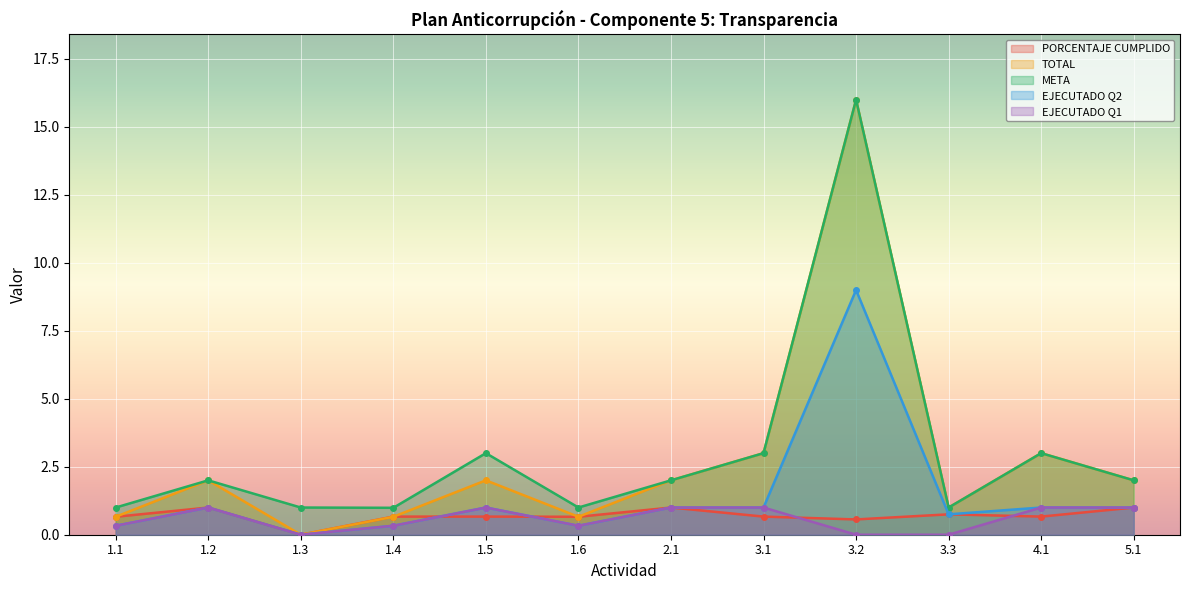

Where does the META series first go above 2?

1.5